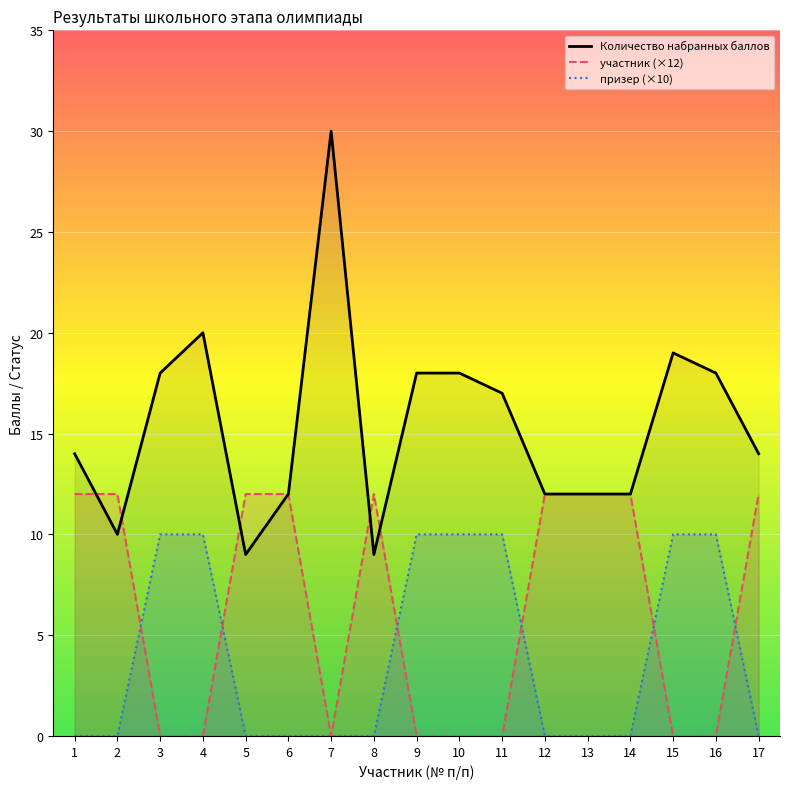

True or false: Количество набранных баллов has a value of 18 at 13.

False